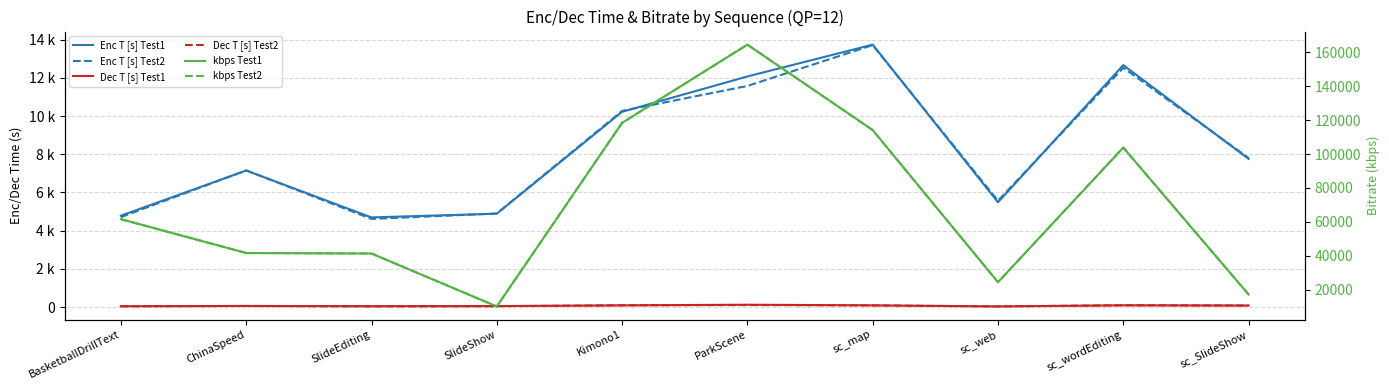

The value of Enc T [s] Test2 at sc_map is 13715.4. True or false?

True